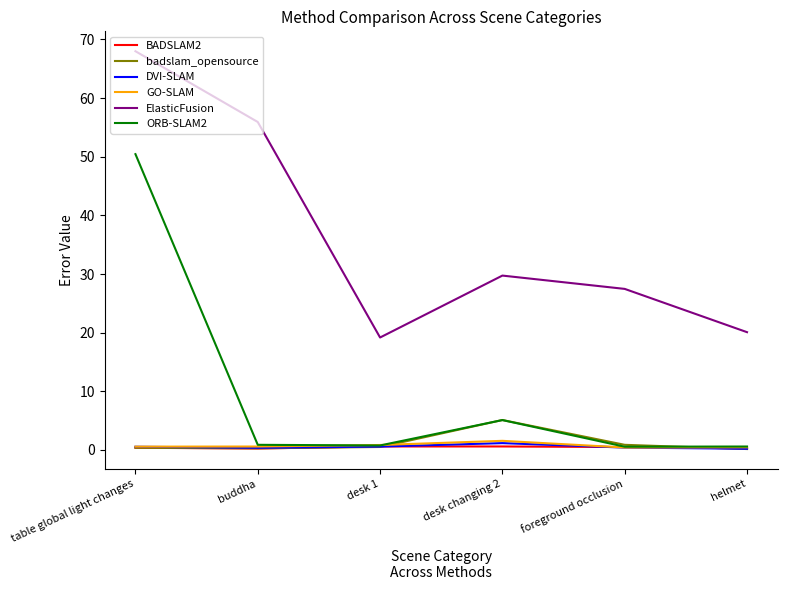

At which category is the sum across all series the highest?

table global light changes